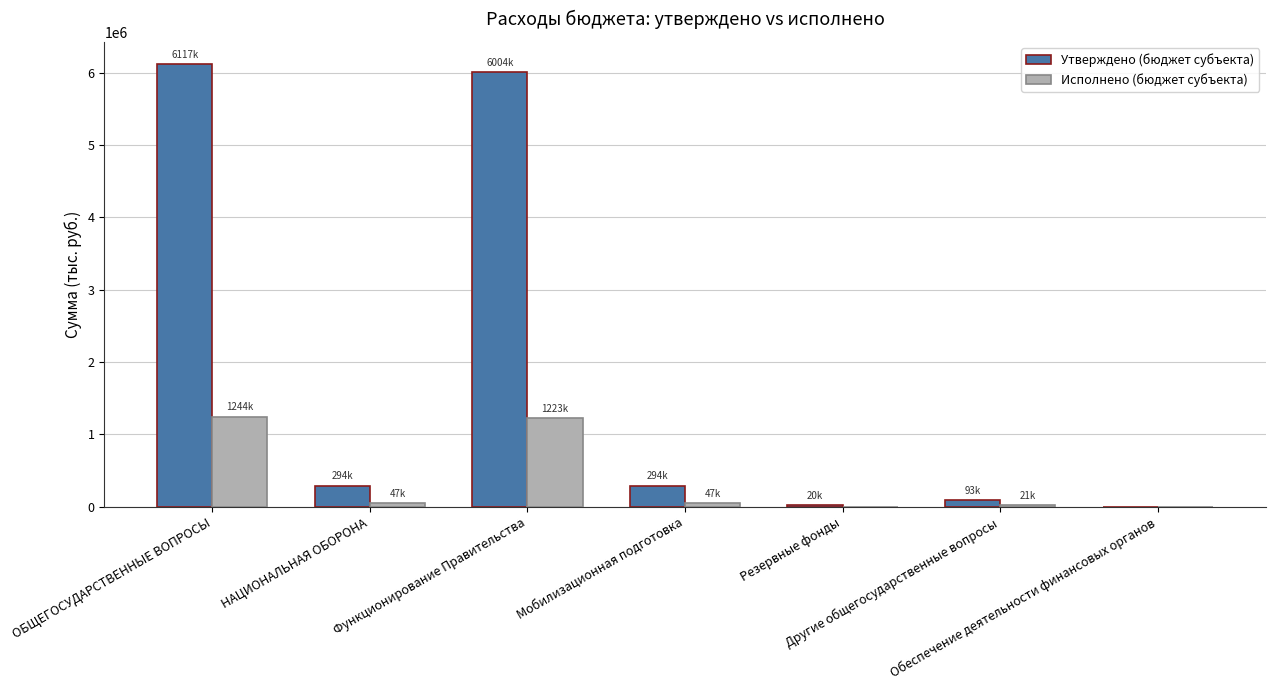

What is the maximum value shown in the chart?

6116800.0